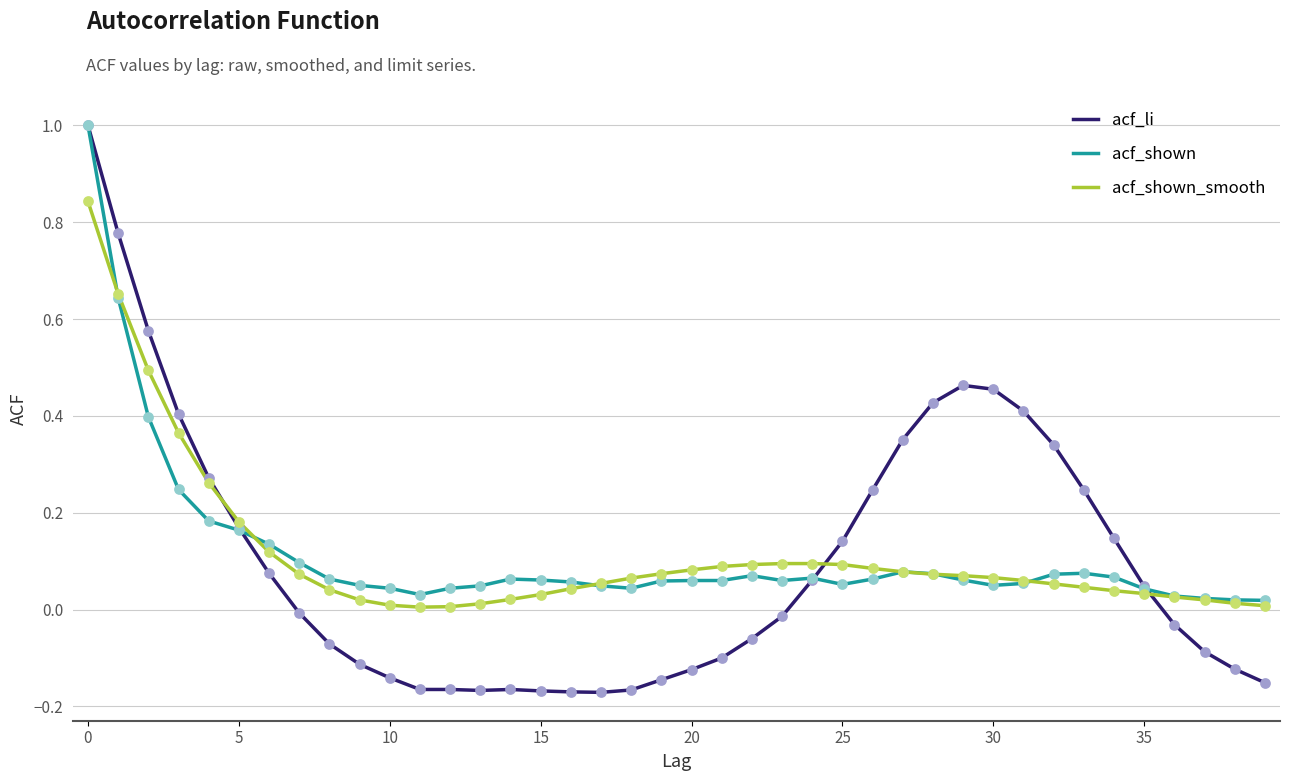

What is the maximum value shown in the chart?

1.0